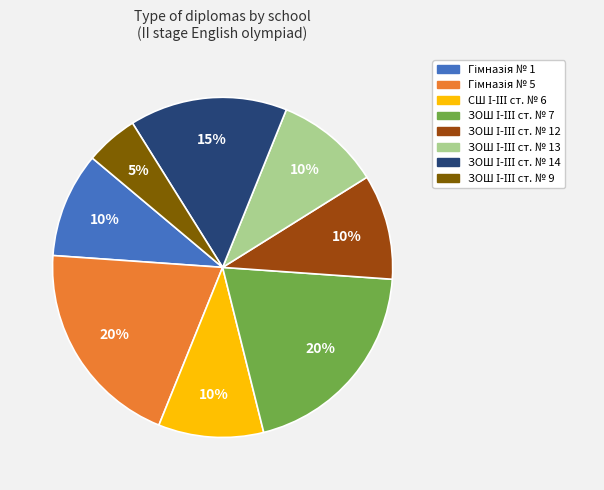

Does any single category account for the majority?

No